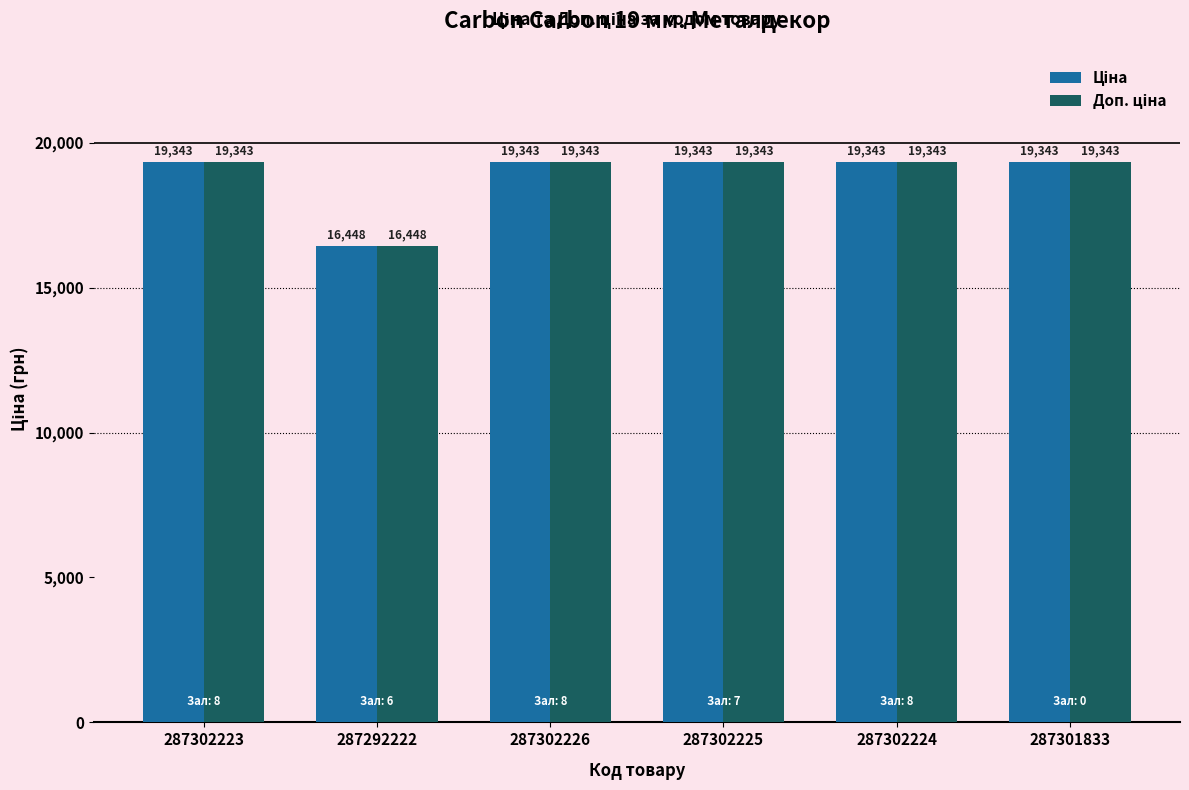

What is the greatest value displayed?

19343.1